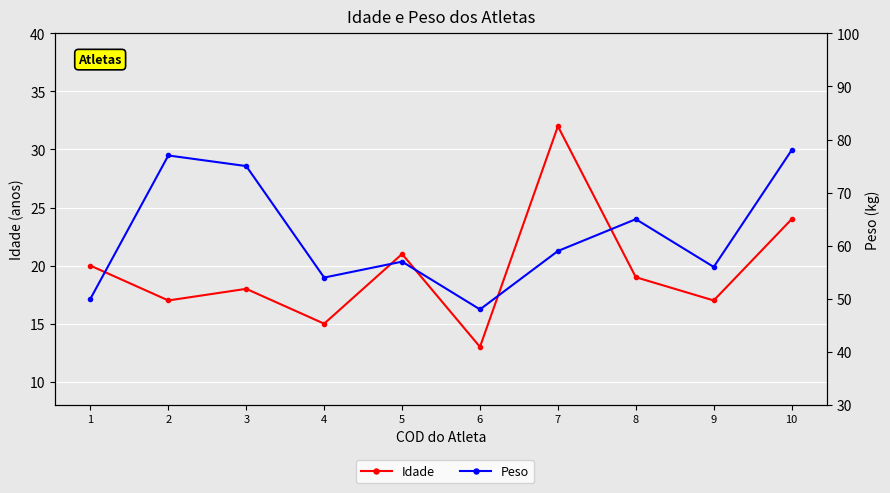

Rank the series at 5 from lowest to highest value.

Idade, Peso